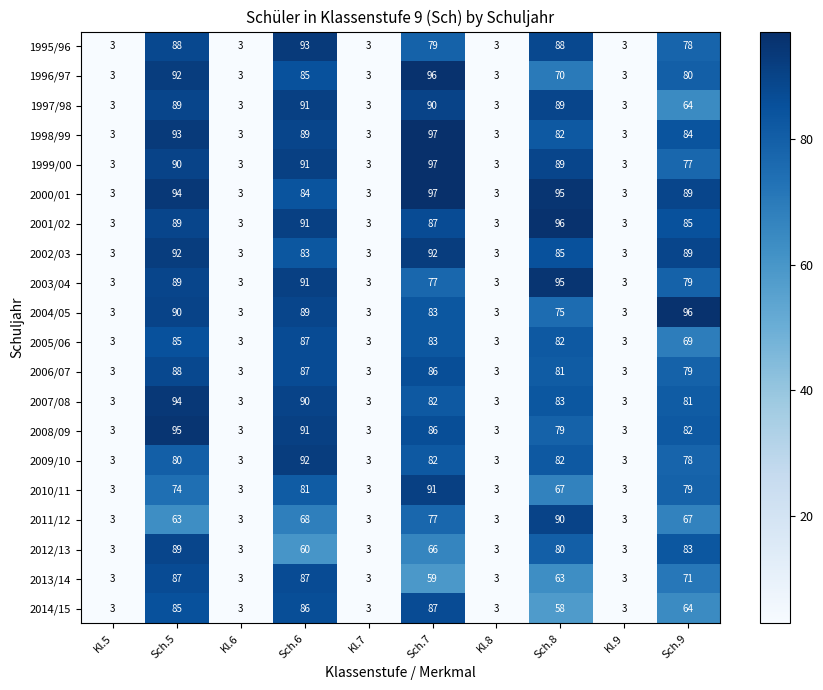

At which label does 2010/11 first exceed 67?

Sch.5